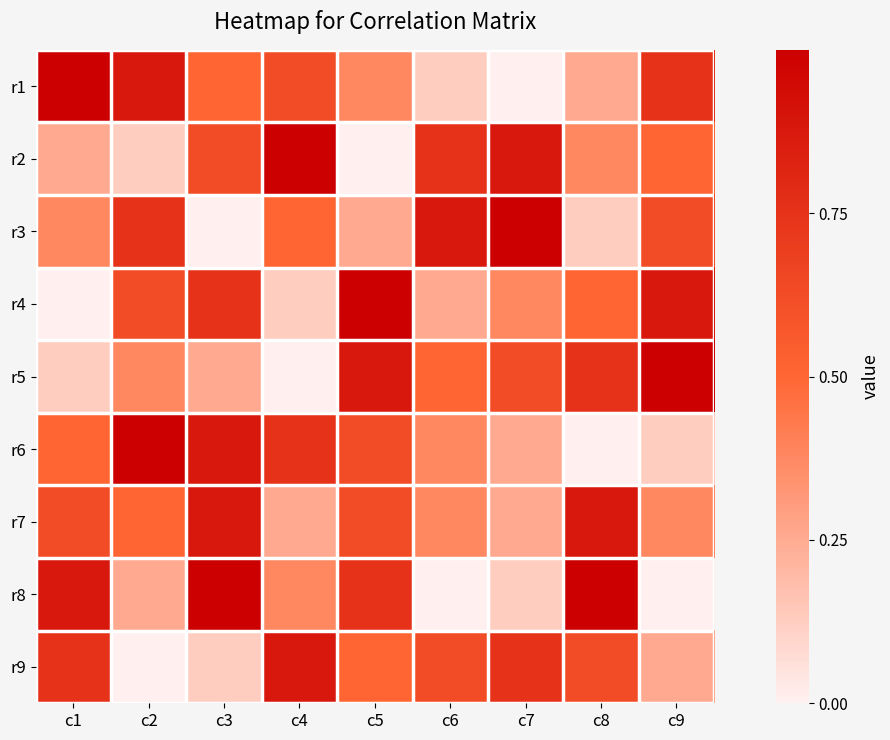

What is the spread (max minus min) of values at c5?

1.0